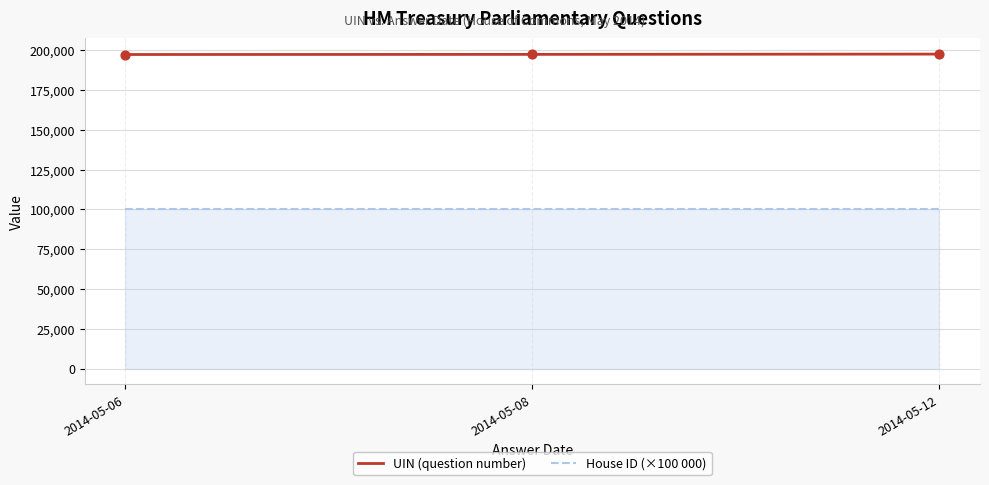

What is the difference between the highest and lowest values at 2014-05-06?

97326.0